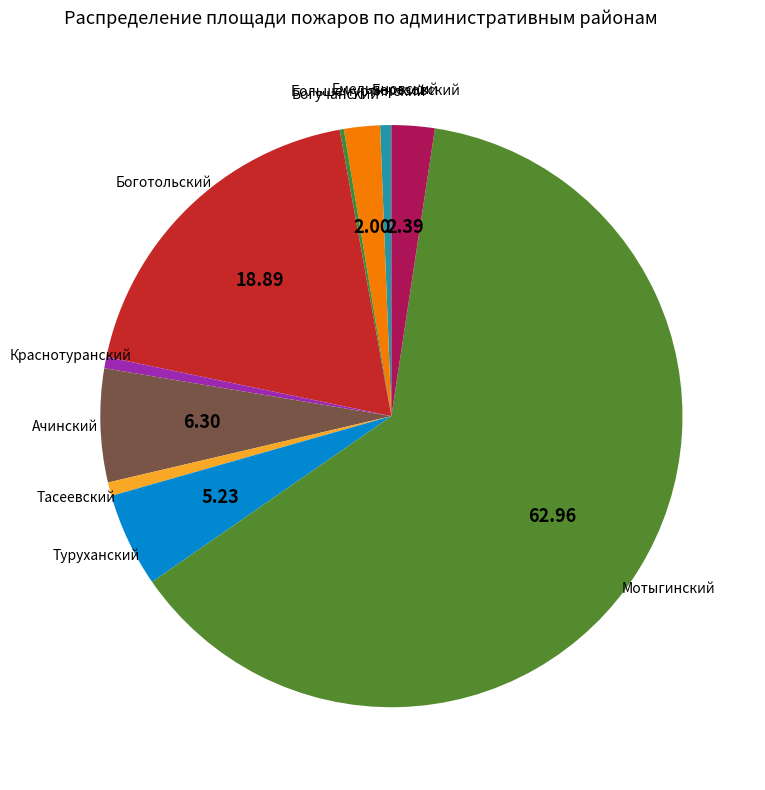

Which slice is the largest?

Мотыгинский